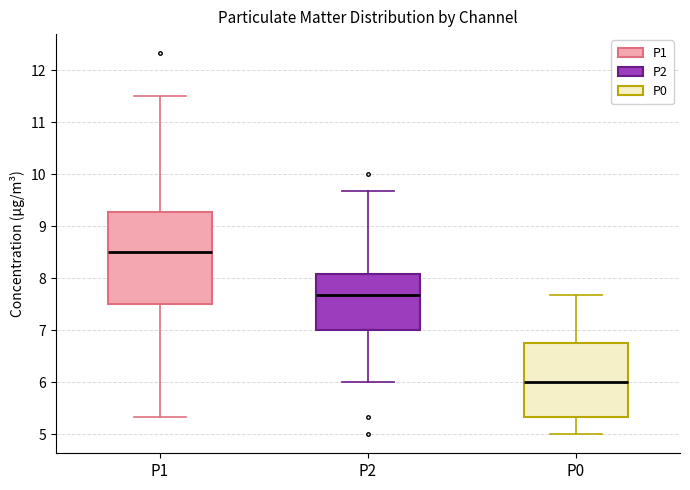

Reading left to right, read every box against the y-axis: the position of its median line, the range the box covers, and the ends of its whiskers. The values are not printed on the chart, so give them approximately, as read against the axis.

P1: median 8.5, box 7.5 to 9.3, whiskers 5.3 to 11.5
P2: median 7.7, box 7.0 to 8.1, whiskers 6.0 to 9.7
P0: median 6.0, box 5.3 to 6.8, whiskers 5.0 to 7.7